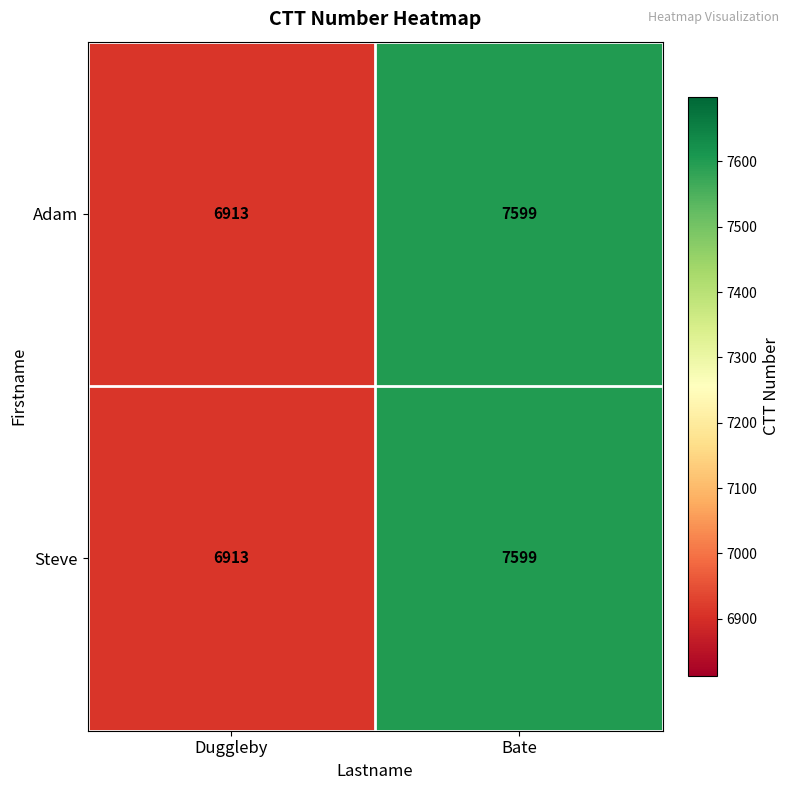

Reading right to left, what are all the values shown in this chart?

Adam: Bate=7599	Duggleby=6913
Steve: Bate=7599	Duggleby=6913